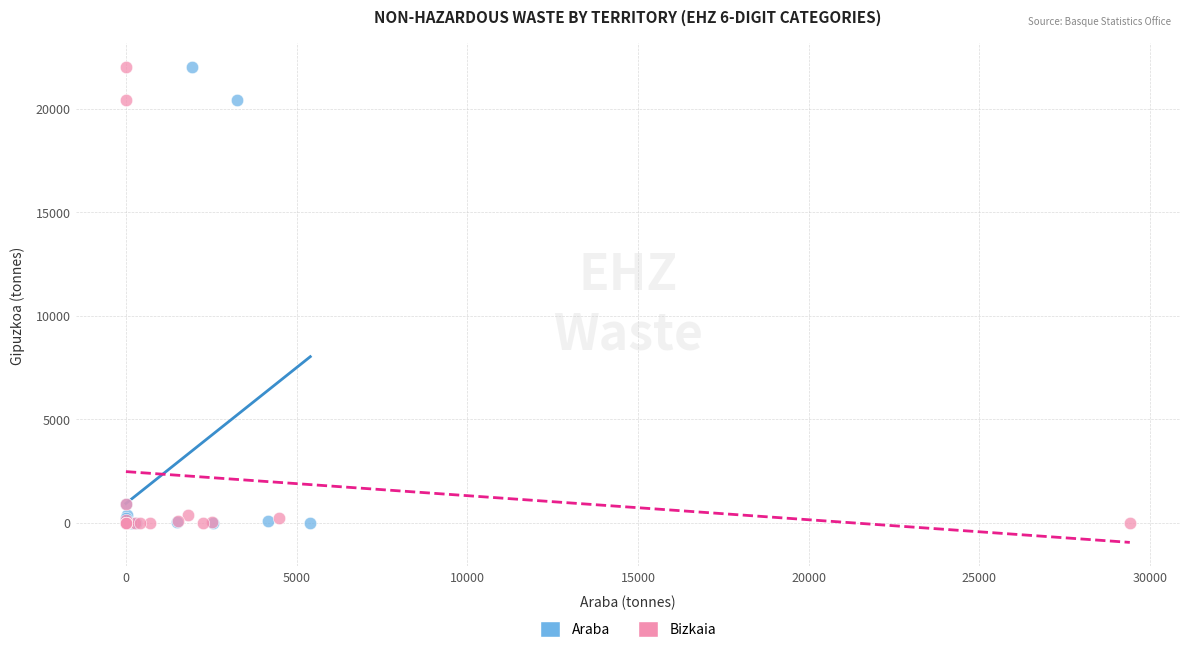

What are all the series names shown in the legend?

Araba, Bizkaia